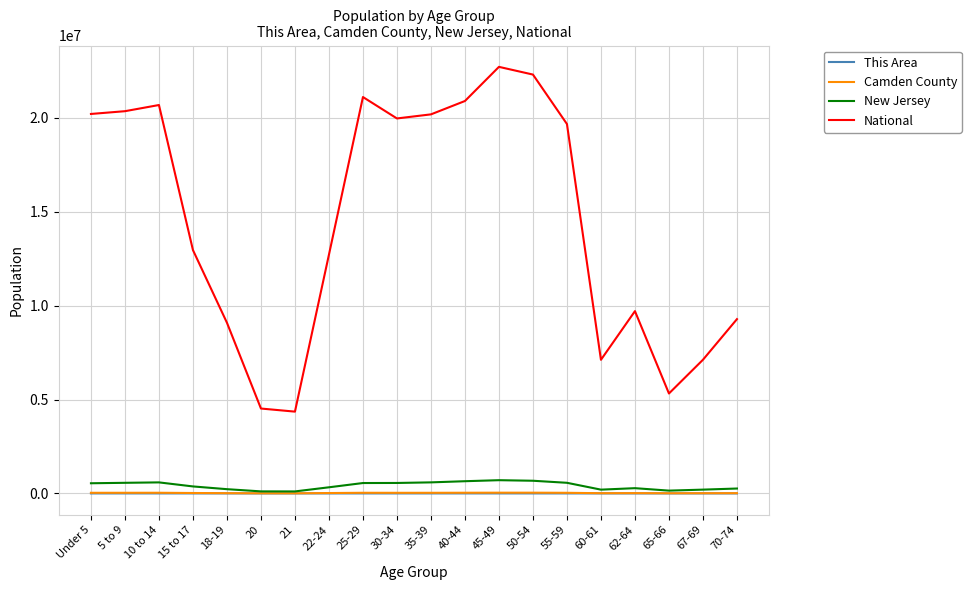

True or false: National and New Jersey cross at least once.

False